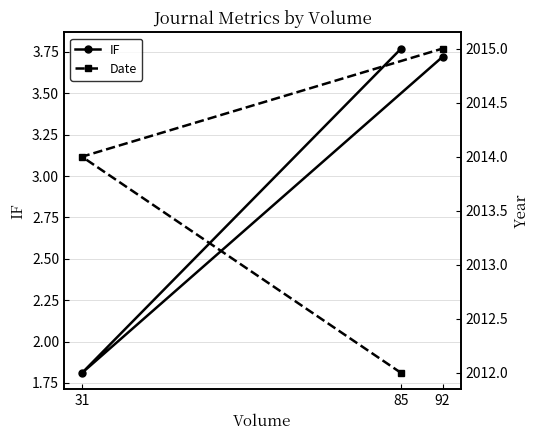

Which category has the lowest value across all series?

31